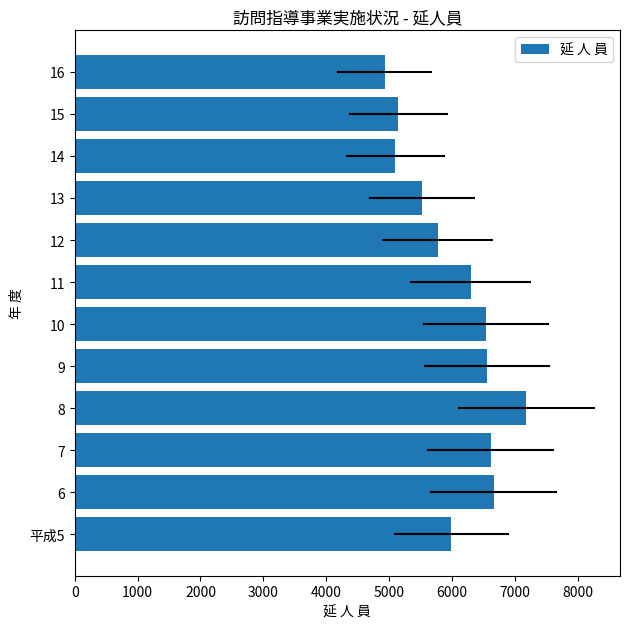

How many bars are there in total?

12